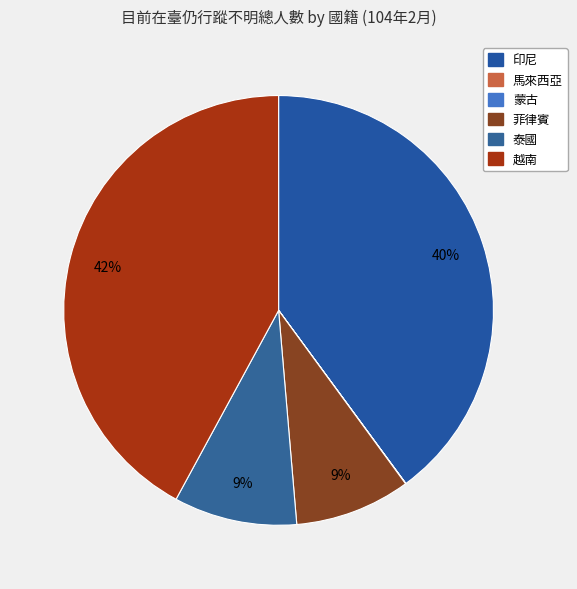

How many segments does this pie chart have?

6